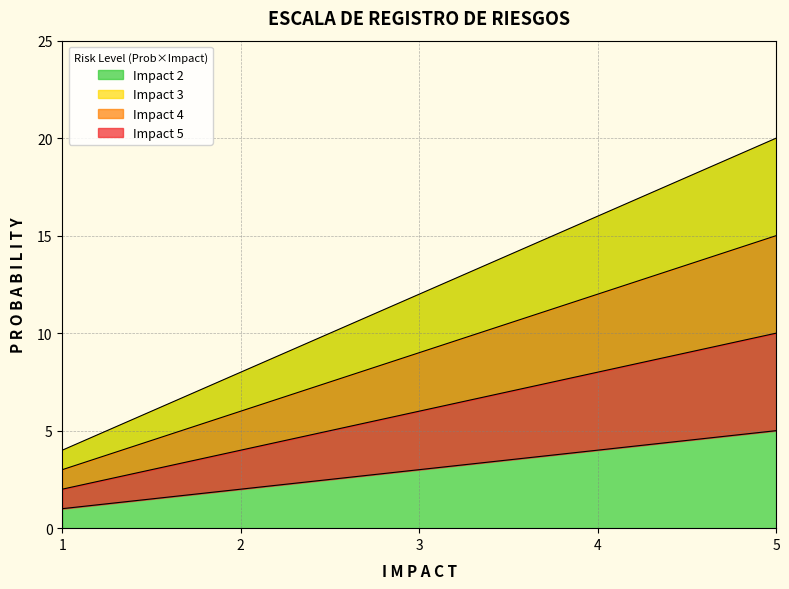

How many categories are shown in the chart?

5